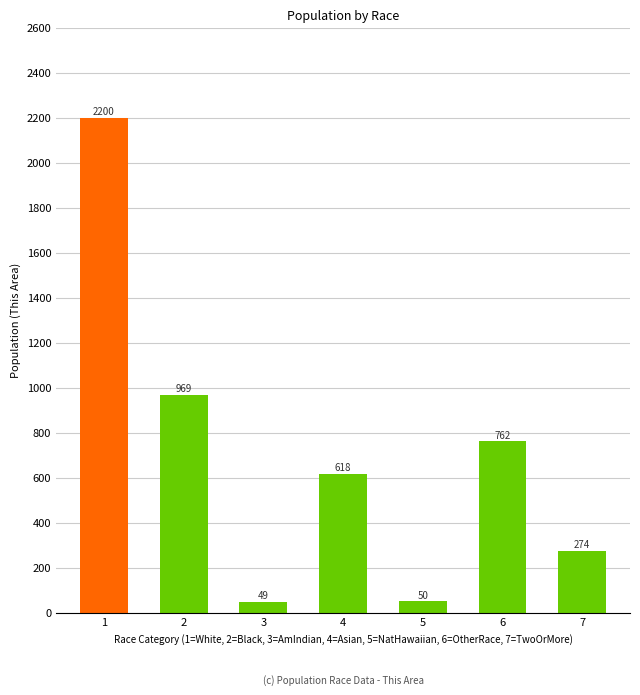

The value at 6 is 1296. True or false?

False